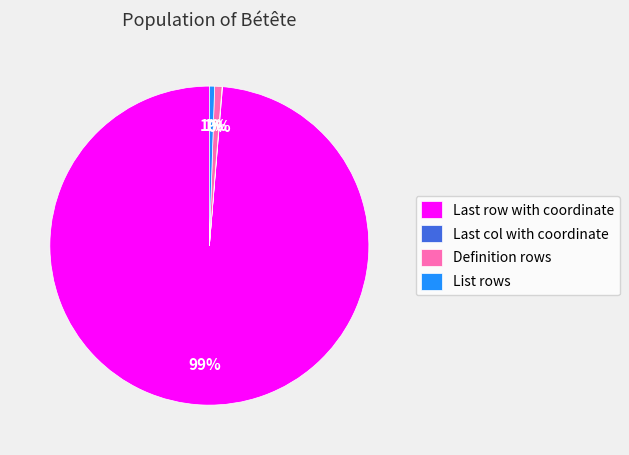

What percentage is the List rows slice, to the nearest percent?

1%